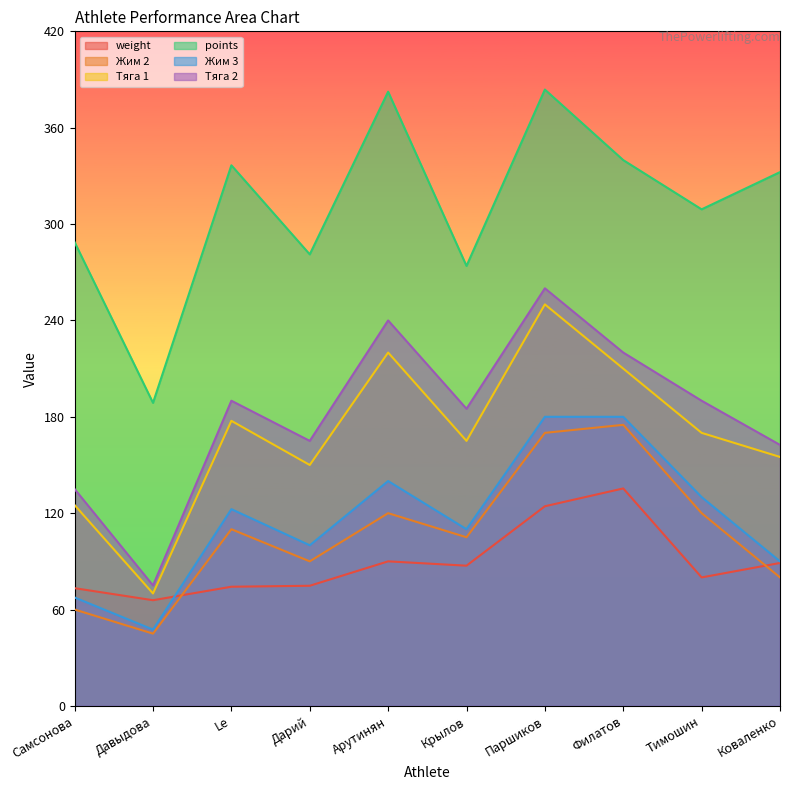

Reading right to left, extract all data points from this chart.

weight: 89.0	80.0	135.4	124.3	87.3	90.0	74.8	74.2	65.8	73.3
Жим 2: 80.0	120.0	175.0	170.0	105.0	120.0	90.0	110.0	45.0	60.0
Тяга 1: 155.0	170.0	210.0	250.0	165.0	220.0	150.0	177.5	70.0	125.0
points: 332.4	309.2	339.8	383.7	273.9	382.4	281.1	336.6	188.7	288.7
Жим 3: 90.0	130.0	180.0	180.0	110.0	140.0	100.0	122.5	47.5	67.5
Тяга 2: 162.5	190.0	220.0	260.0	185.0	240.0	165.0	190.0	75.0	135.0